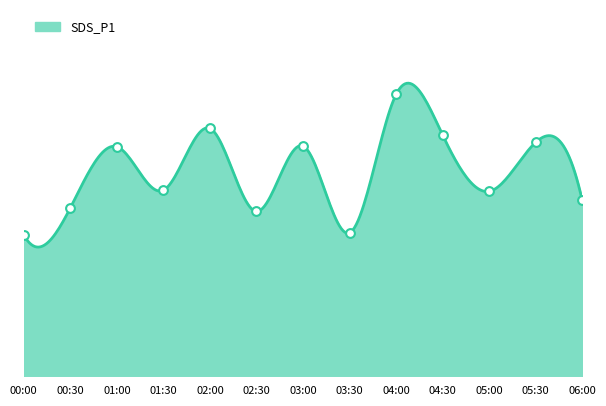

What is the change in value from 02:30 to 05:30?

+3.1